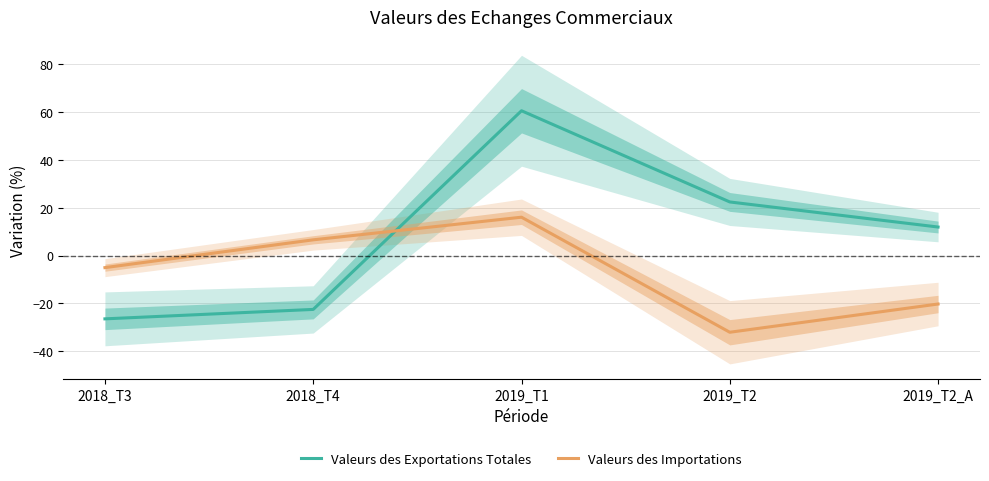

What is the total value across all series at 2019_T2?

-9.7